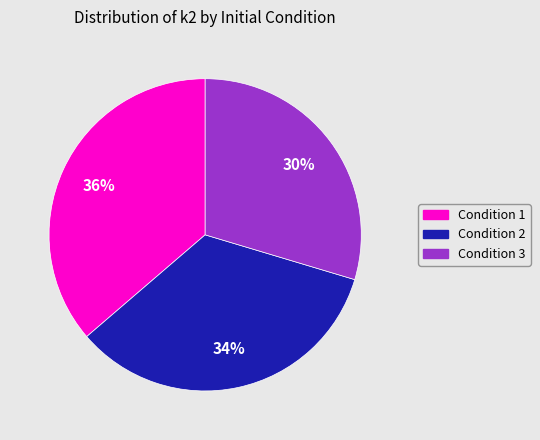

To the nearest percent, what is the average slice percentage?

33%